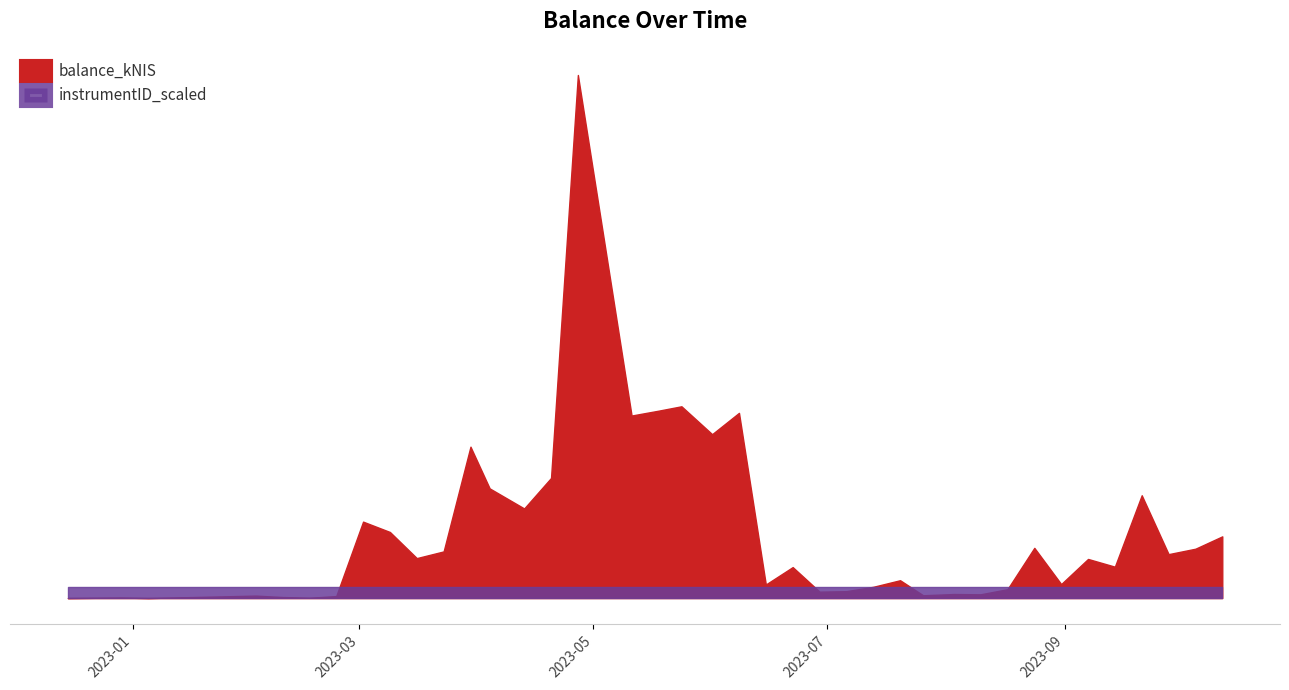

Reading left to right, what are all the values shown in this chart?

0.0	20.0	0.0	92.4	39.3	9.9	75.7	2866.4	2477.9	1498.8	1749.7	5677.4	4113.0	3360.4	4503.9	19615.6	13239.6	6844.9	7026.2	7192.0	6145.4	6945.6	509.6	1161.3	240.9	259.6	422.3	669.2	105.6	151.9	141.8	332.8	1883.2	524.2	1467.2	1177.4	3855.5	1647.5	1851.0	2314.3